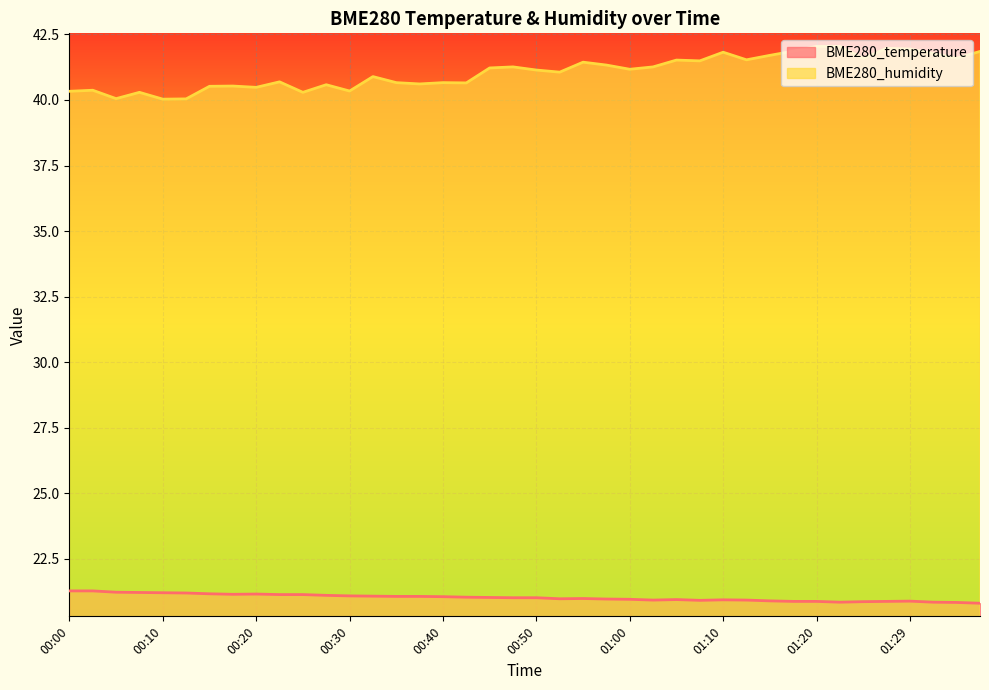

At which category is the sum across all series the highest?

01:20